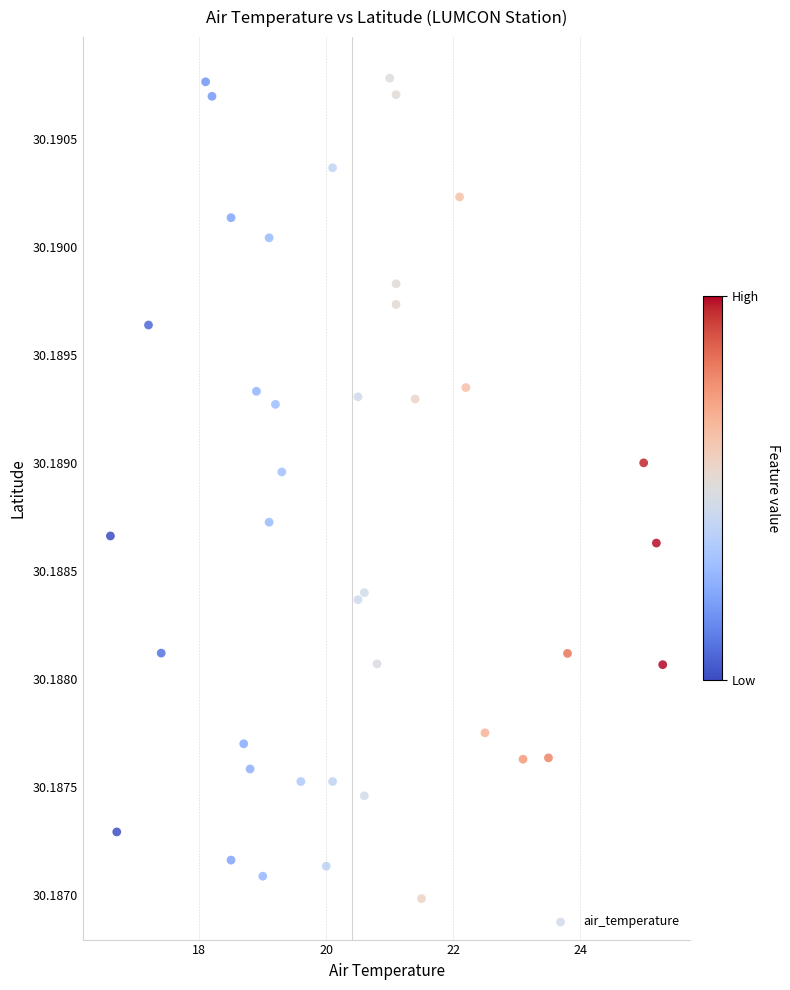

What is the range of X values (max minus min)?

8.7